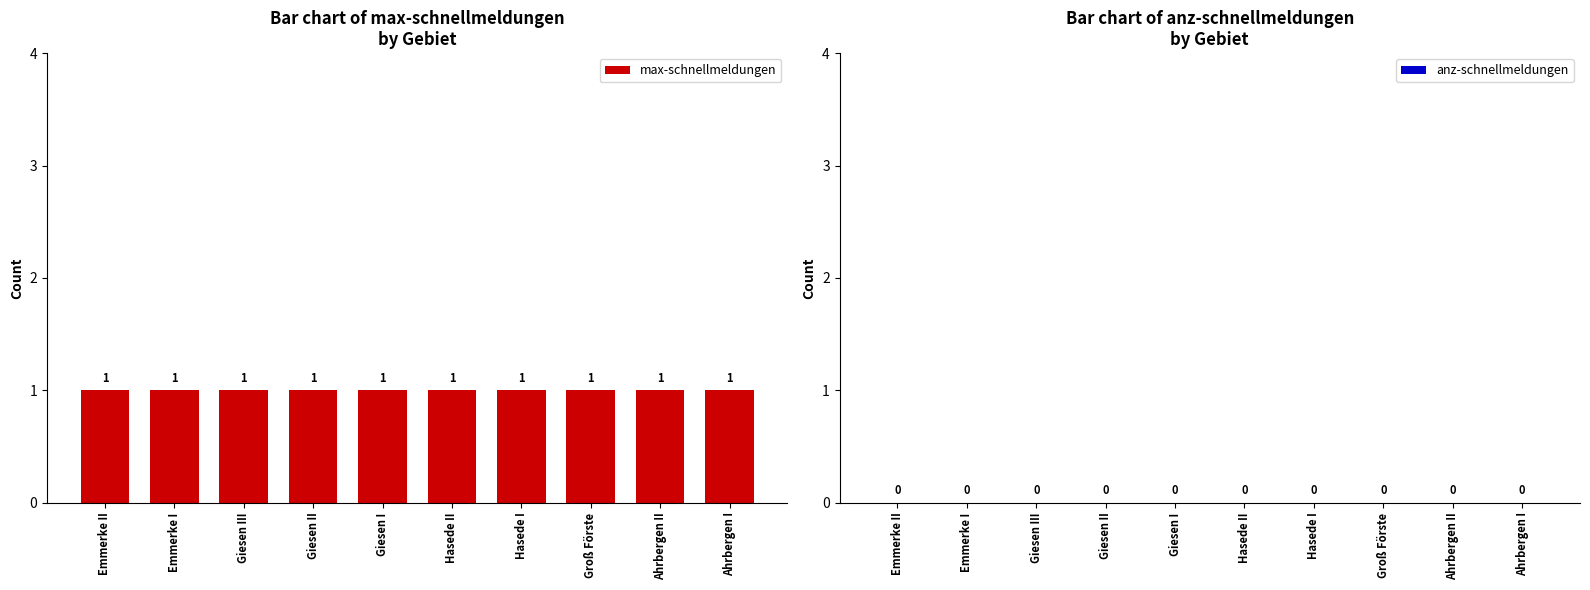

The value of max-schnellmeldungen at Hasede I is 2. True or false?

False